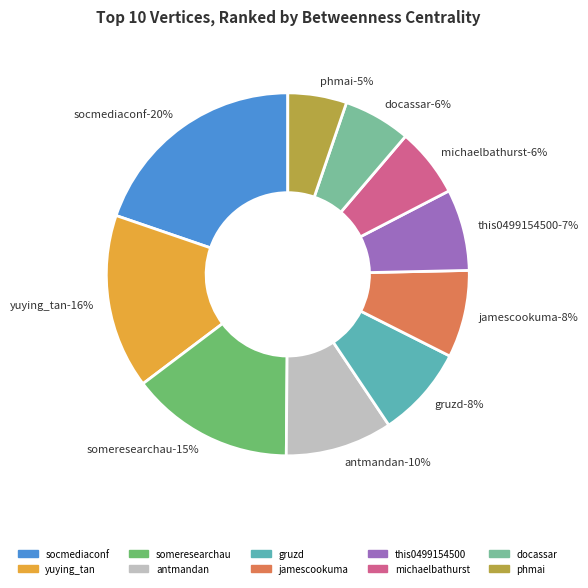

What is the largest slice in the pie chart?

socmediaconf